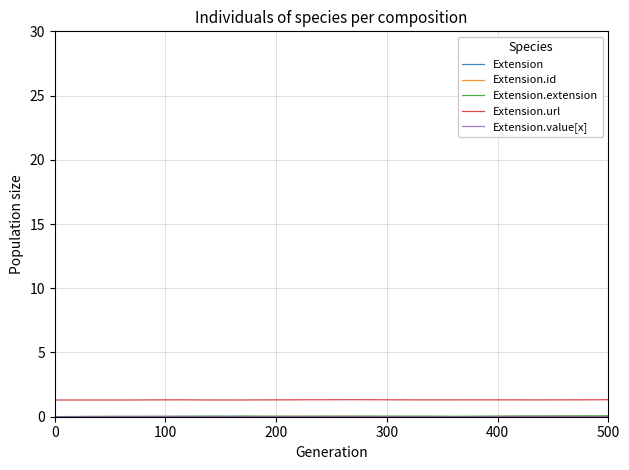

What is the maximum value shown in the chart?

1.3